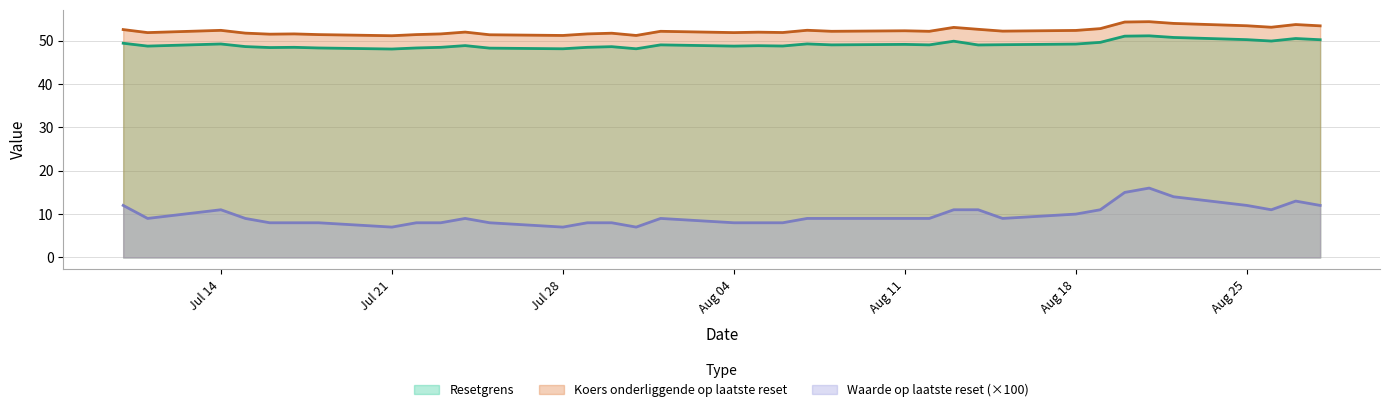

Rank the series by their maximum value, from lowest to highest.

Waarde op laatste reset (×100), Resetgrens, Koers onderliggende op laatste reset